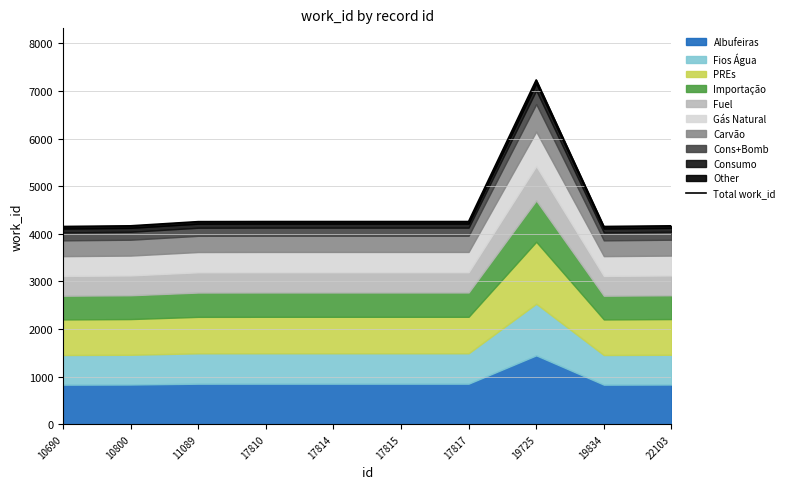

How many data points does each series have?

10